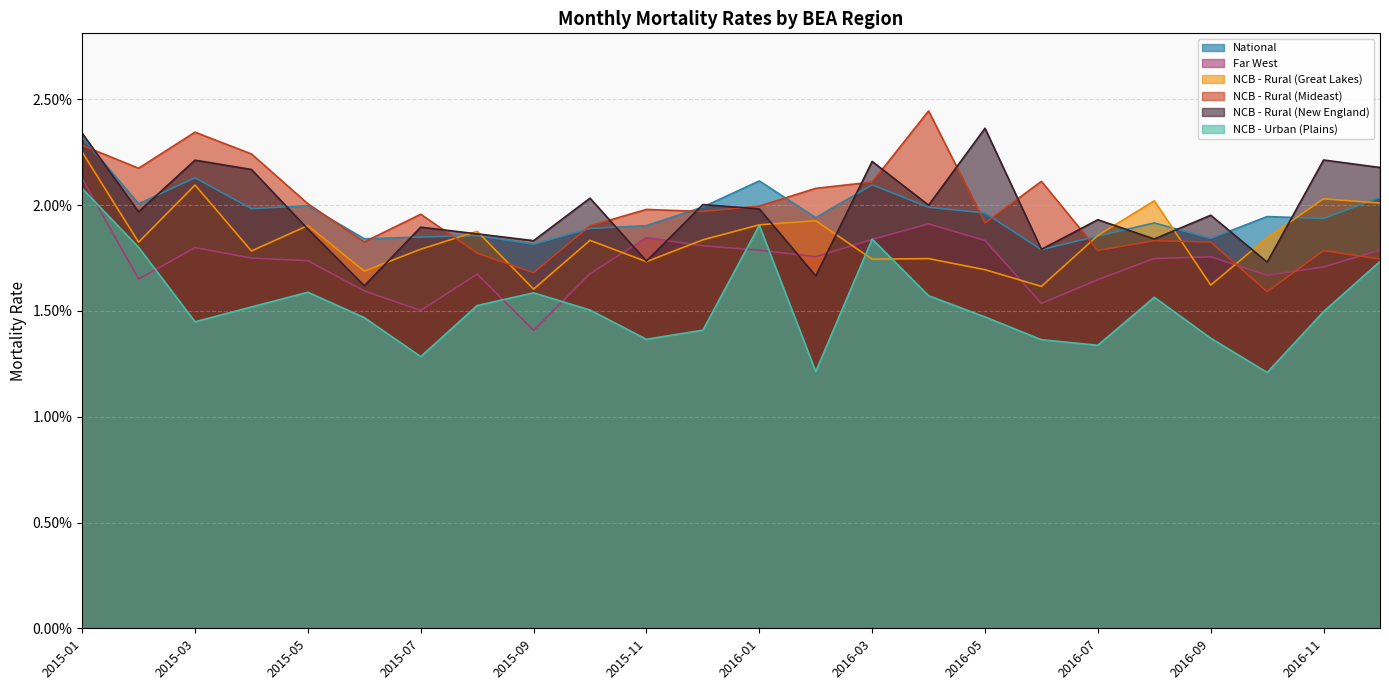

What are all the series names shown in the legend?

National, Far West, NCB - Rural (Great Lakes), NCB - Rural (Mideast), NCB - Rural (New England), NCB - Urban (Plains)